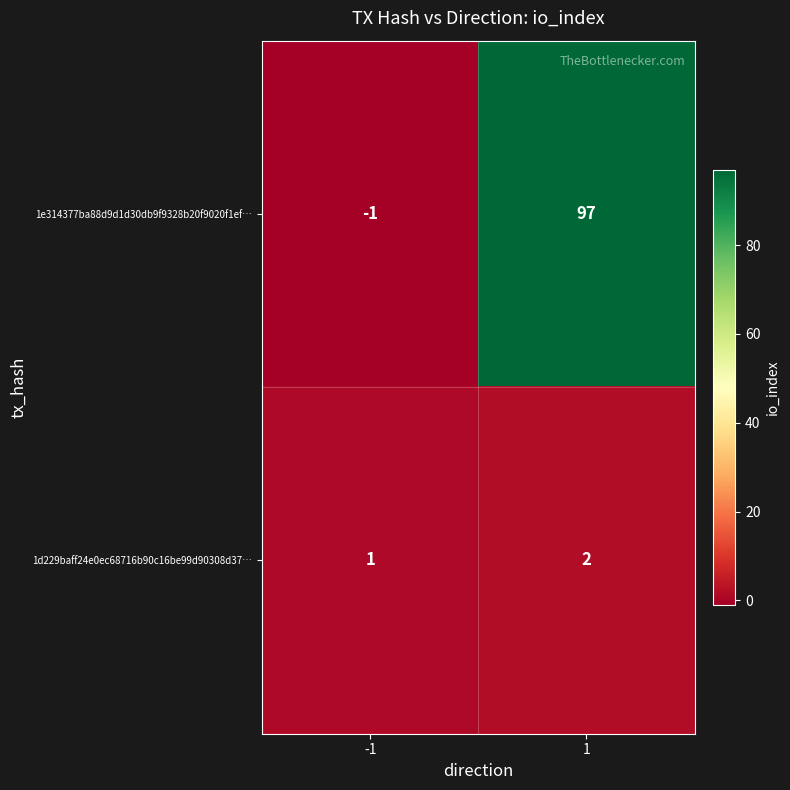

At how many categories does at least one series exceed 12?

1